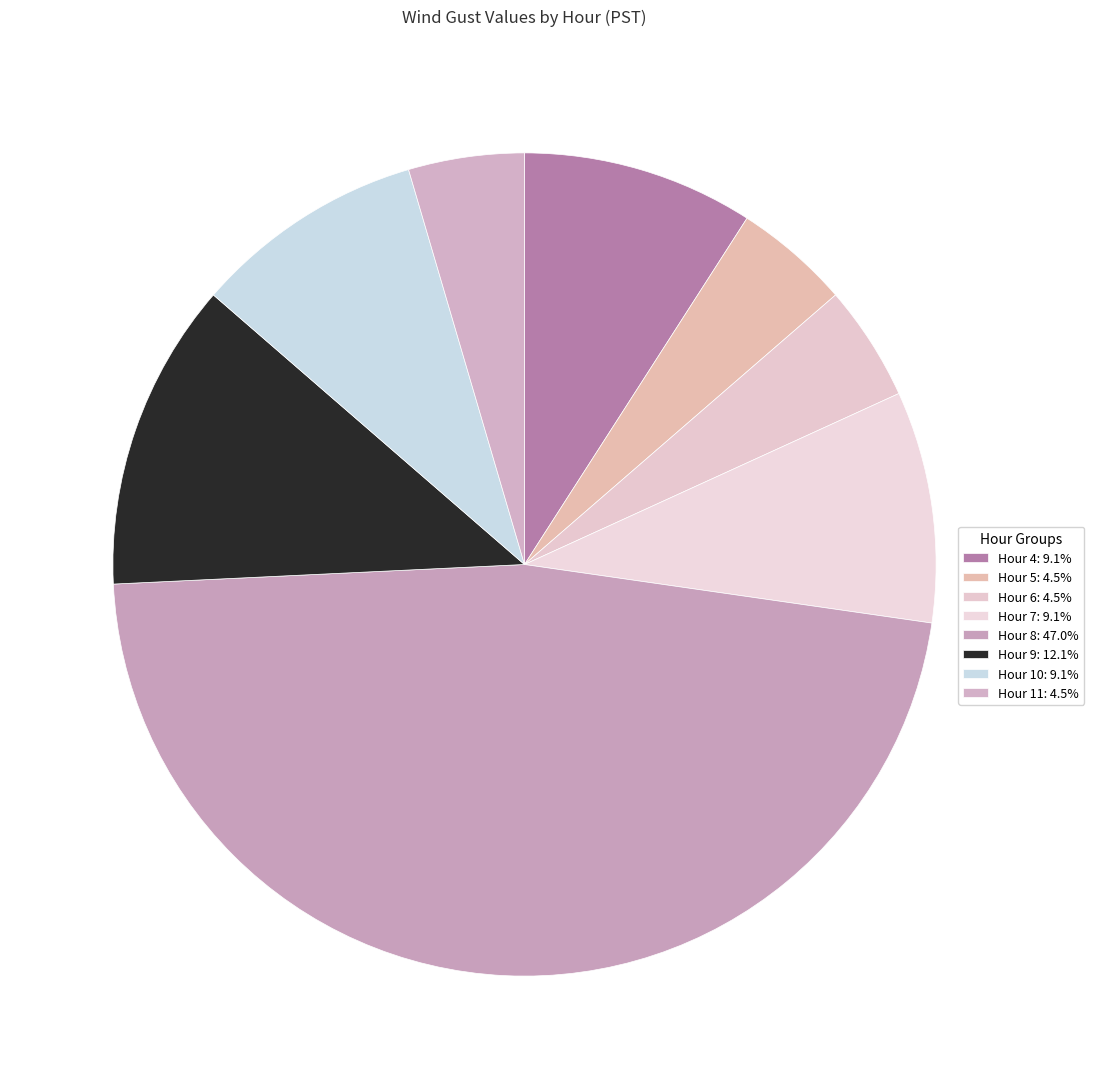

The Hour 6 slice represents 5% of the pie. True or false?

True